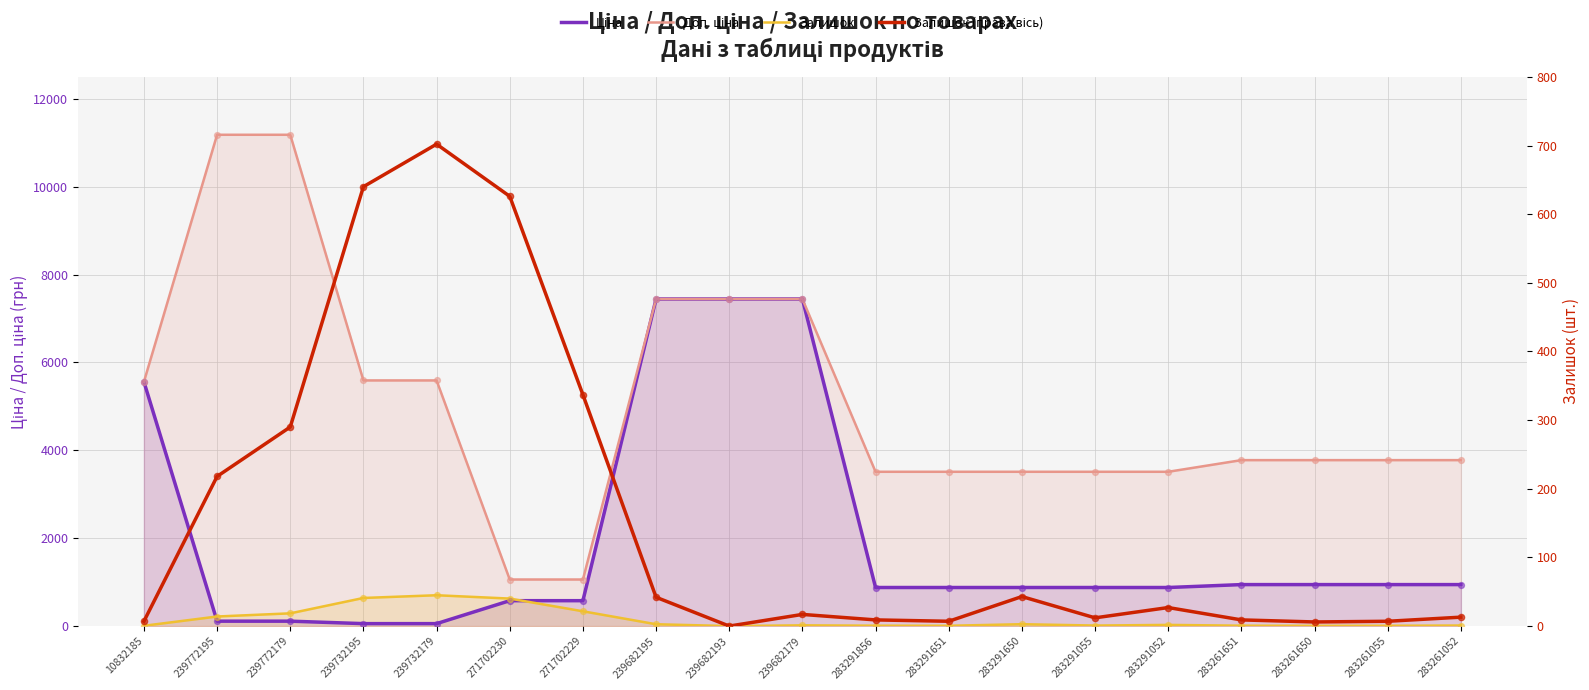

At how many categories does at least one series exceed 11129?

2